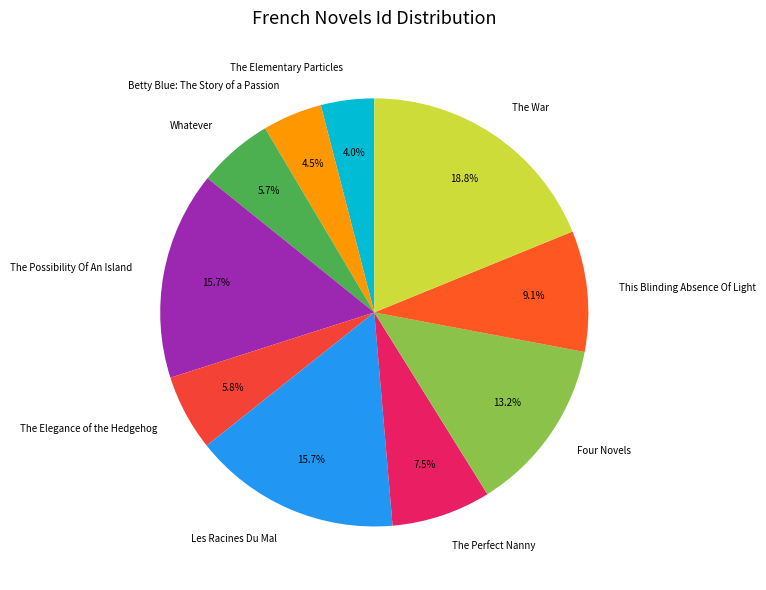

Between The Possibility Of An Island and The Elegance of the Hedgehog, which is larger?

The Possibility Of An Island